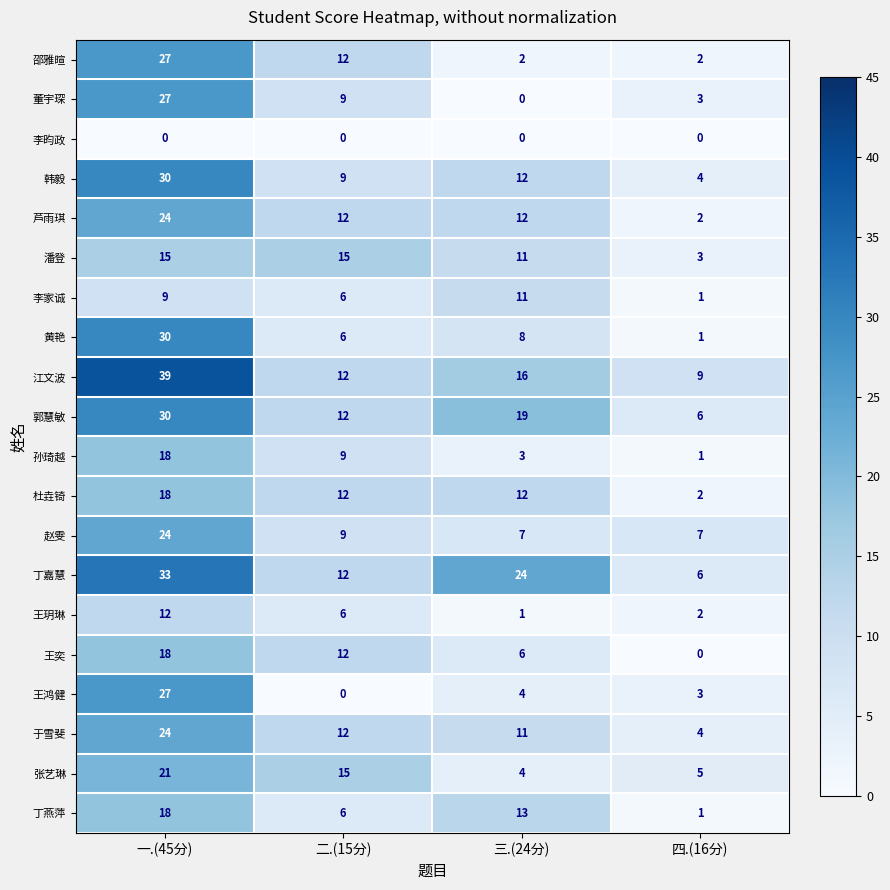

Is it true that 赵雯 equals 24 at 一.(45分)?

True